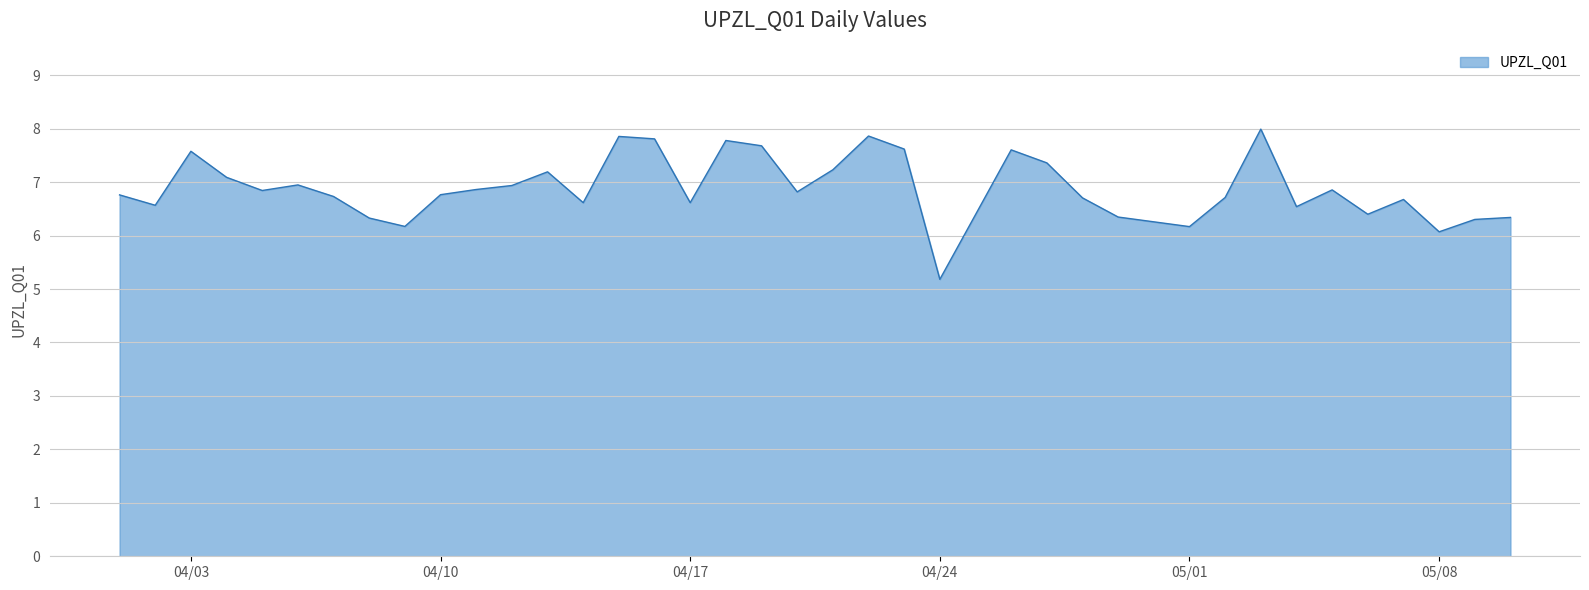

What is the difference between the maximum and minimum values?

2.8